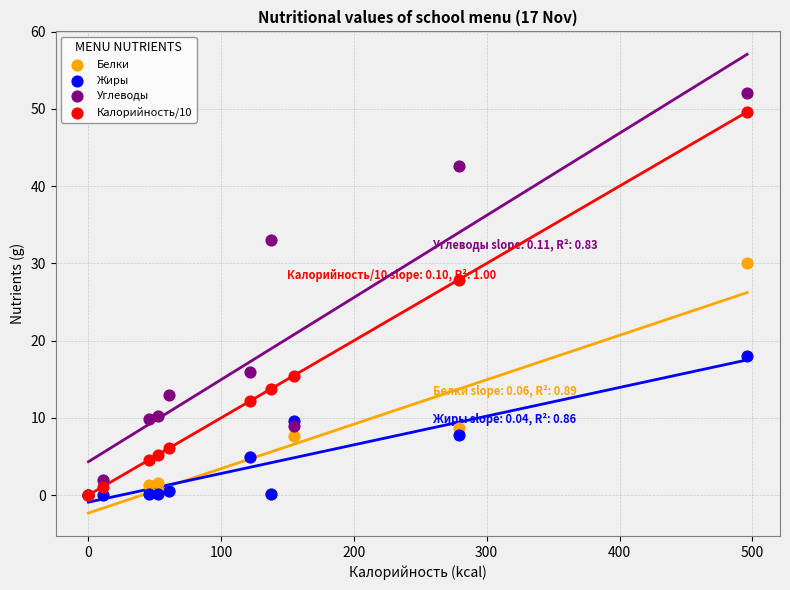

In the Углеводы series, what Y value is closest to 26?

33.0